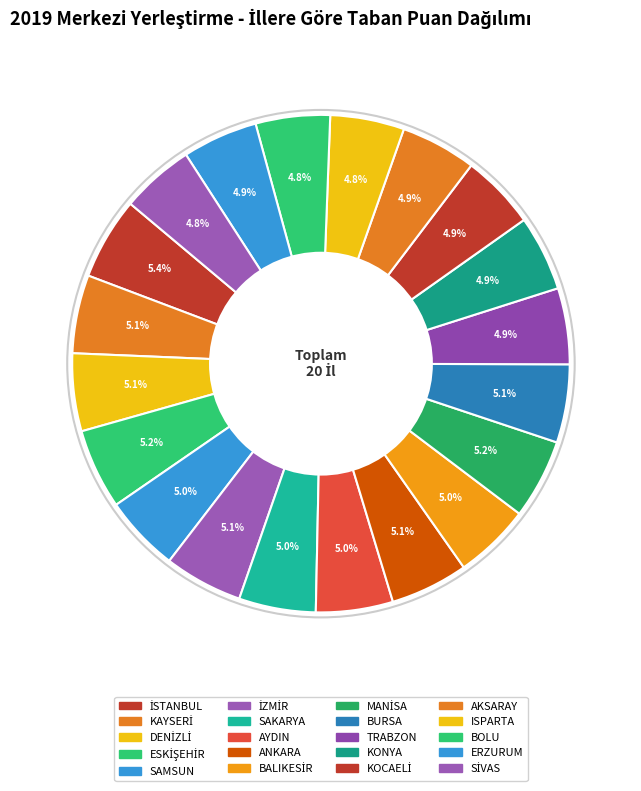

Do BURSA and DENİZLİ together represent more than half of the pie?

No